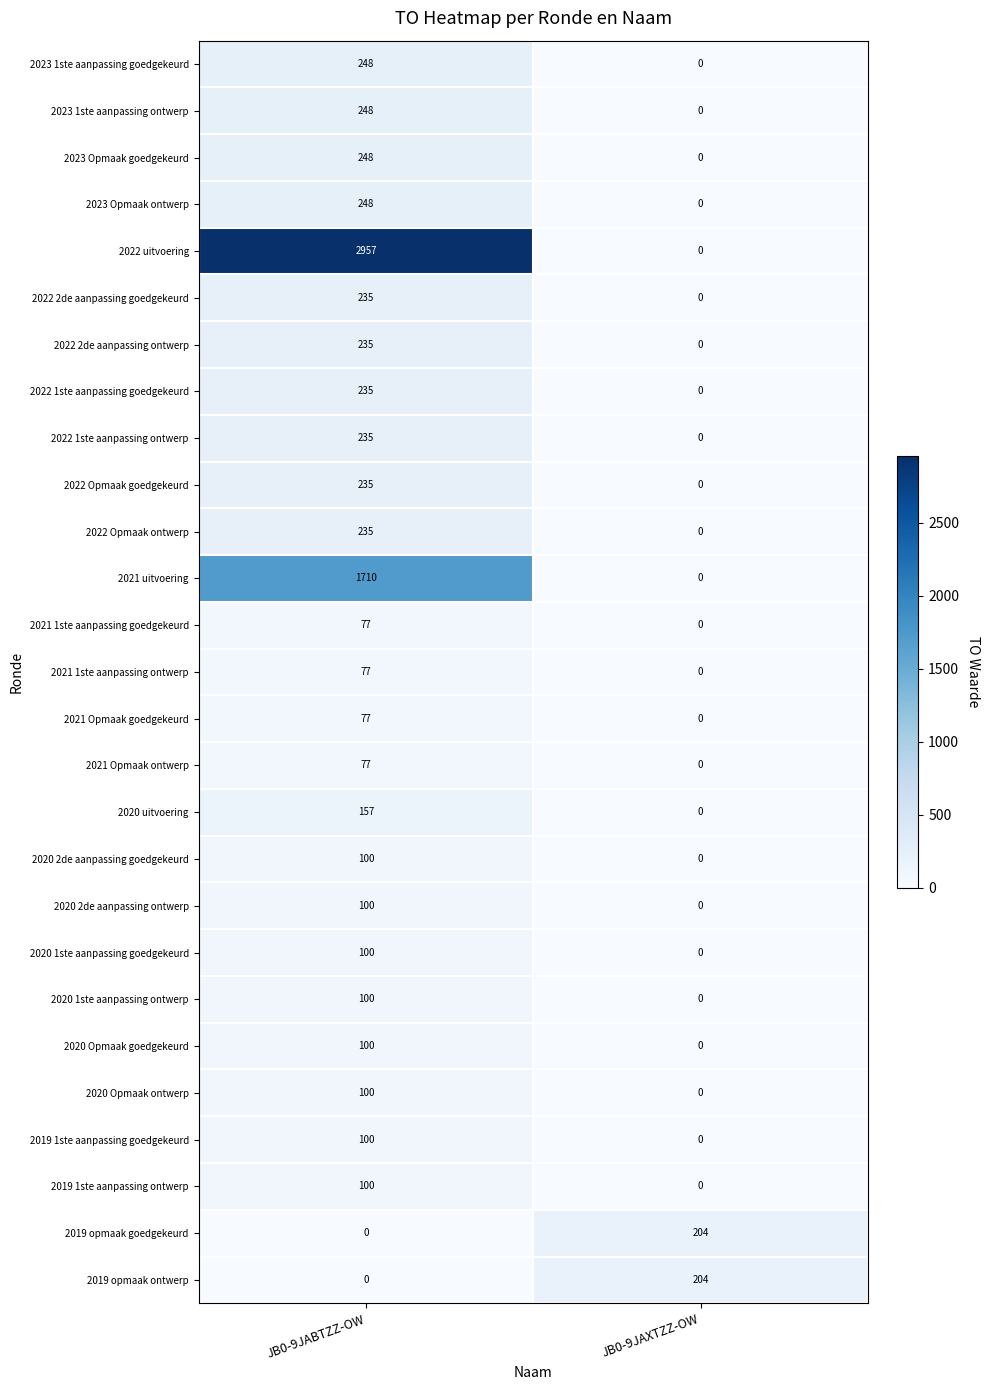

What is the sum of the 2021 Opmaak ontwerp values at JB0-9JABTZZ-OW and JB0-9JAXTZZ-OW?

77